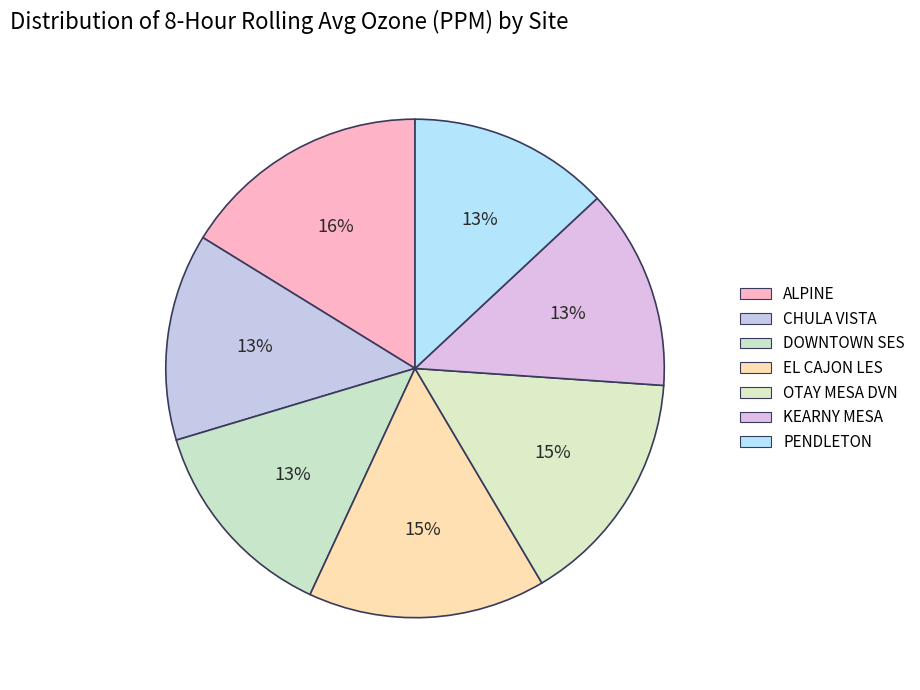

True or false: PENDLETON accounts for 13% of the total.

True